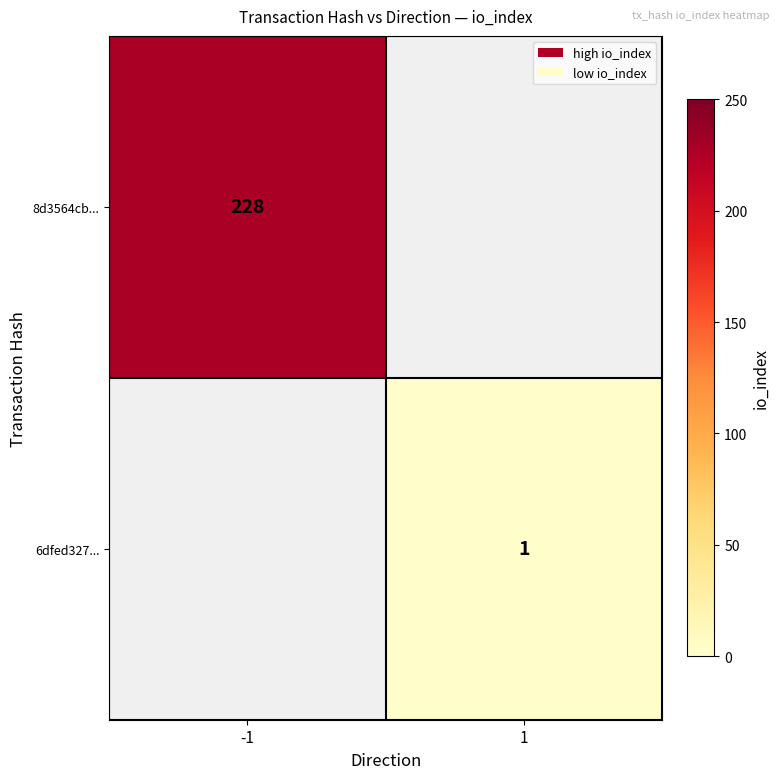

Is it true that 8d3564cb... equals 370 at -1?

False